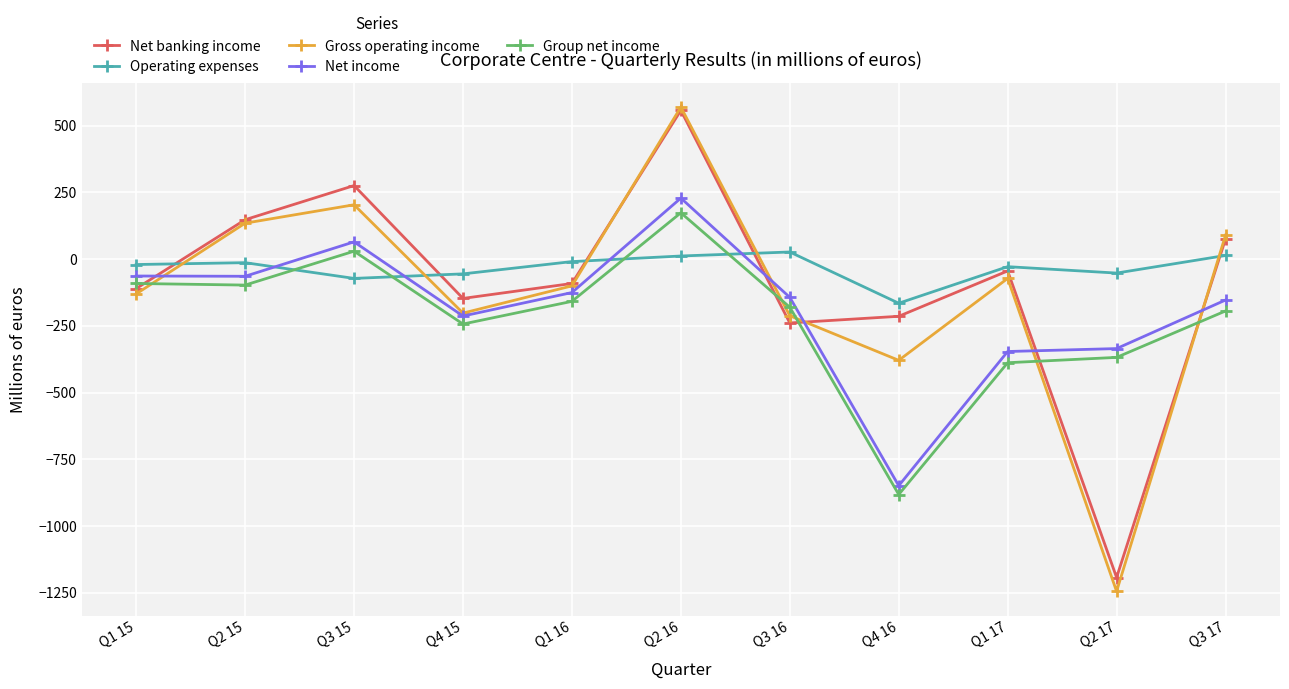

How many intersections are there between Gross operating income and Operating expenses?

5